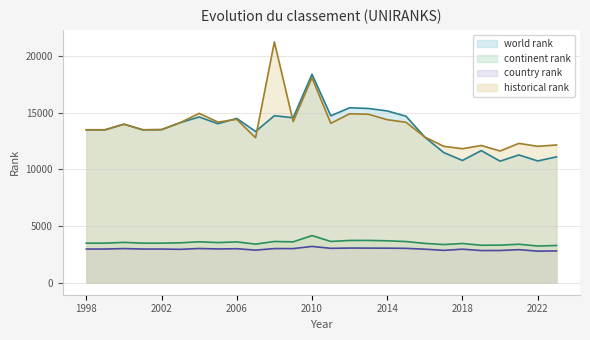

Rank the categories by world rank value from lowest to highest.

2020, 2022, 2018, 2023, 2021, 2017, 2019, 2016, 2007, 1998, 1999, 2001, 2002, 2000, 2005, 2003, 2006, 2009, 2004, 2015, 2011, 2008, 2014, 2013, 2012, 2010